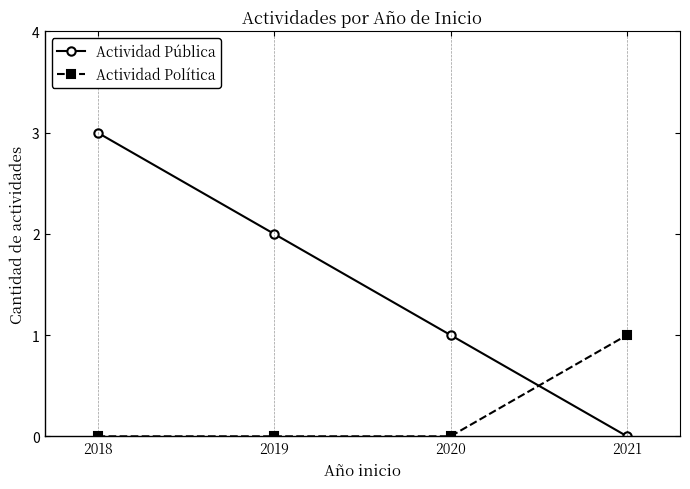

How many lines are shown in the chart?

2